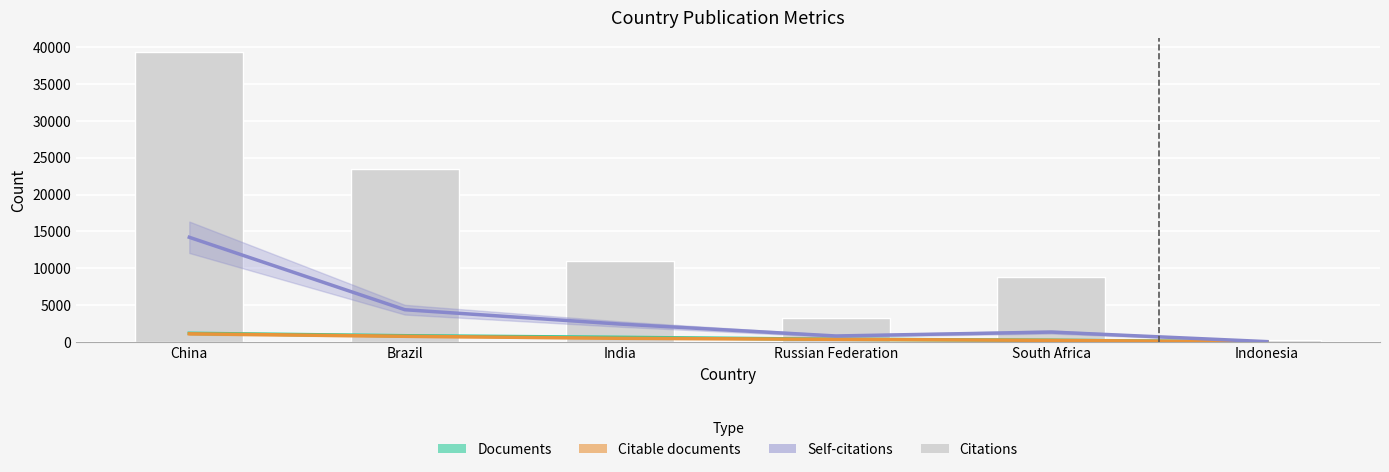

What is the label of the 3rd bar from the left?

India